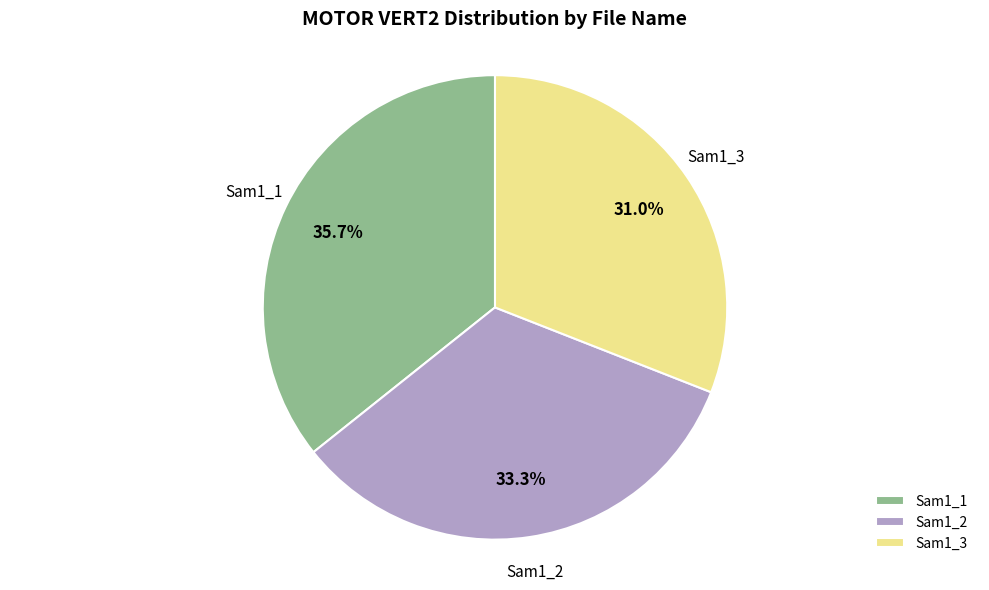

Which slice is the smallest?

Sam1_3